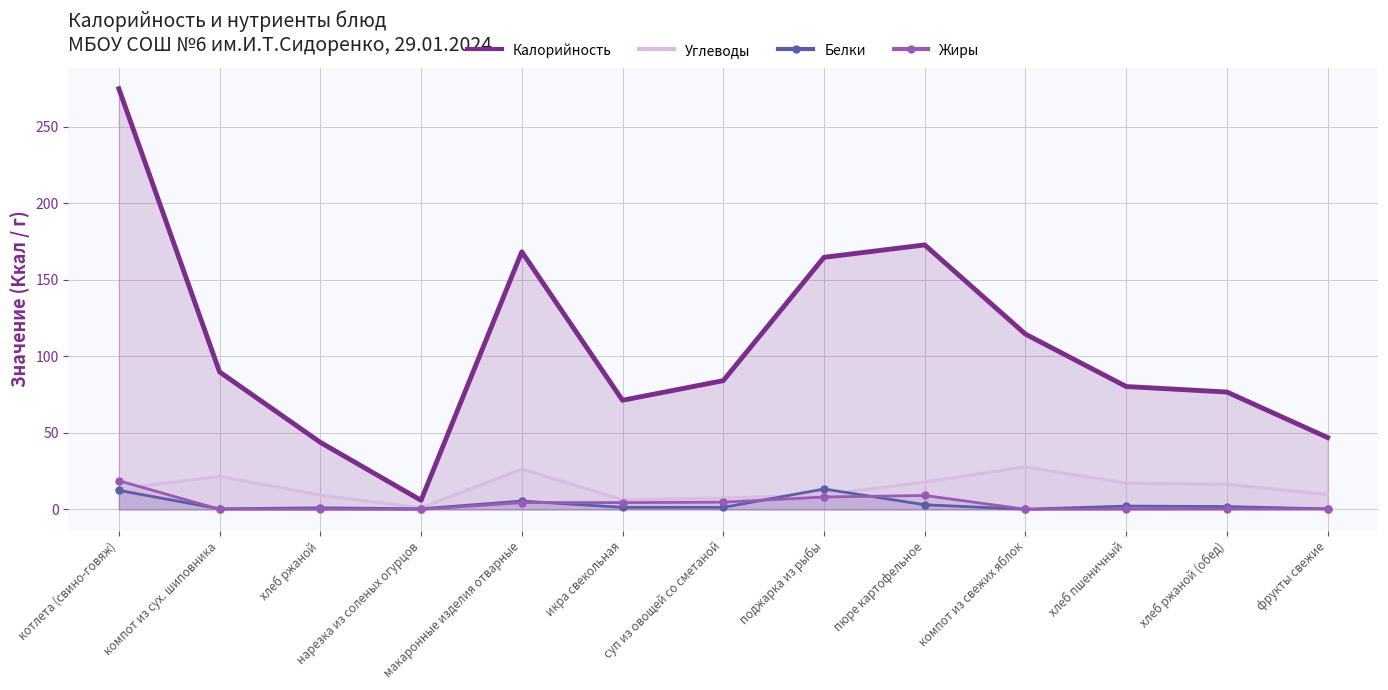

What is the difference between the Белки values at котлета (свино-говяж) and хлеб ржаной (обед)?

10.6